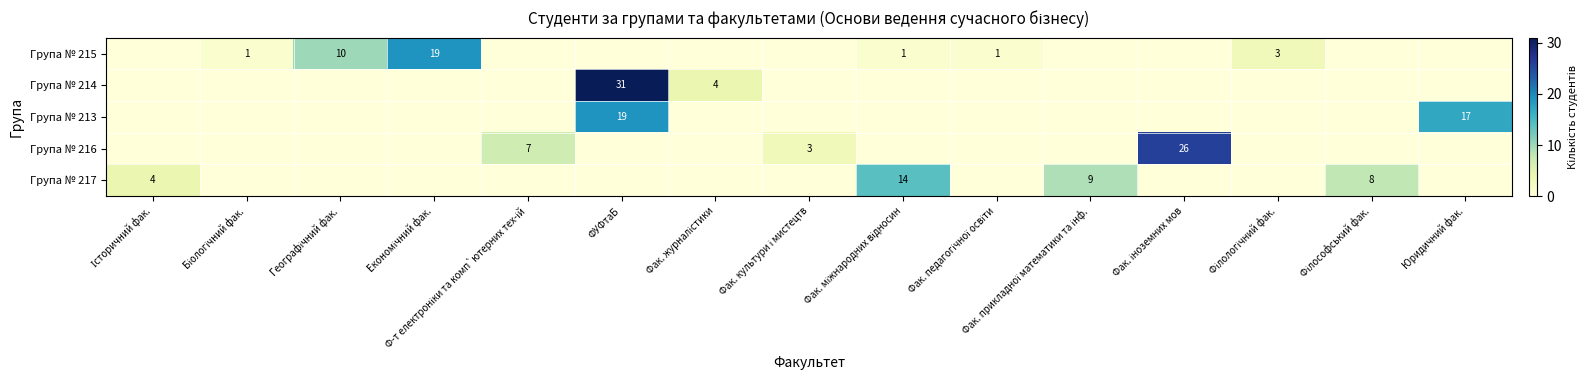

Which series changed the most between Географічний фак. and Фак. прикладної математики та інф.?

row_0